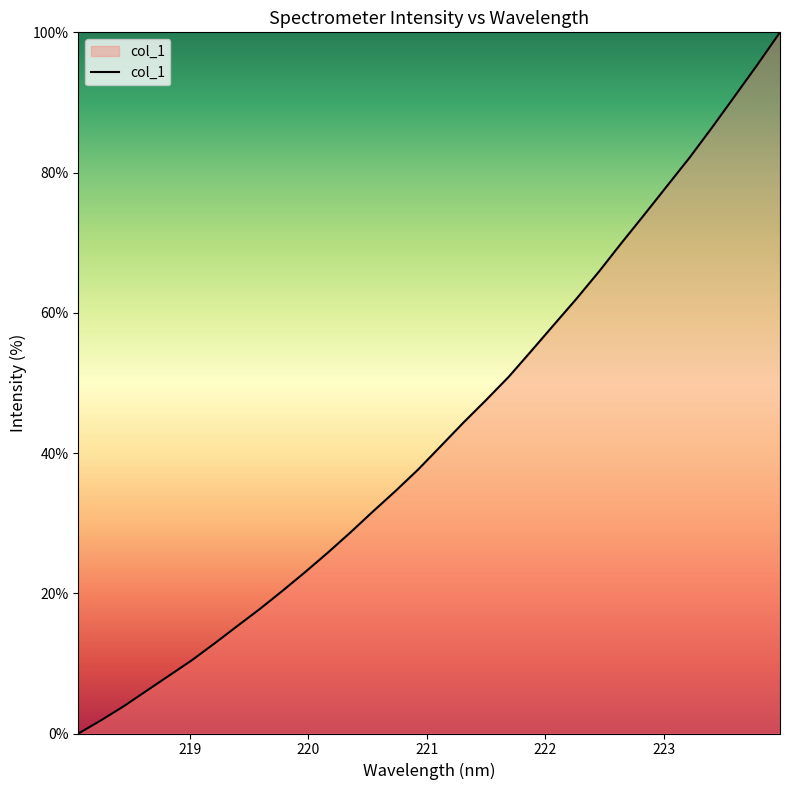

How many values exceed 40?

16